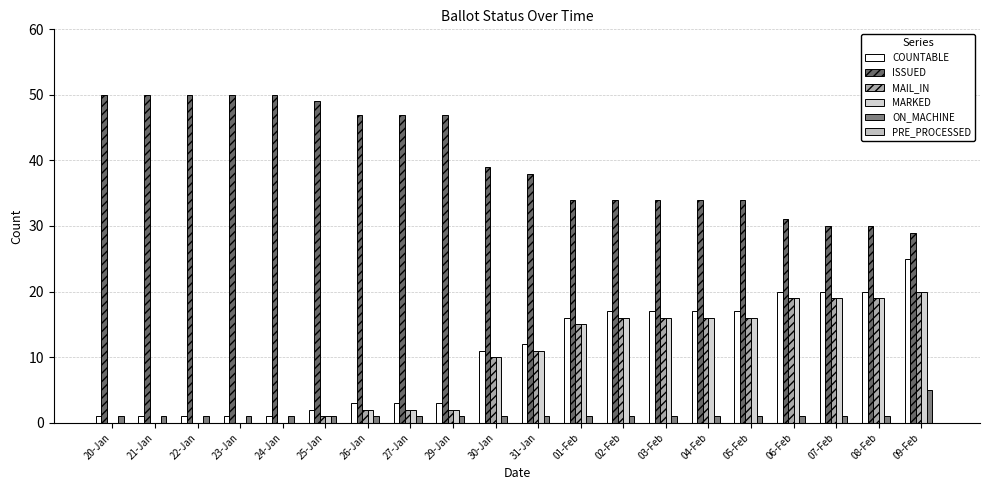

At which category is the sum across all series the highest?

09-Feb